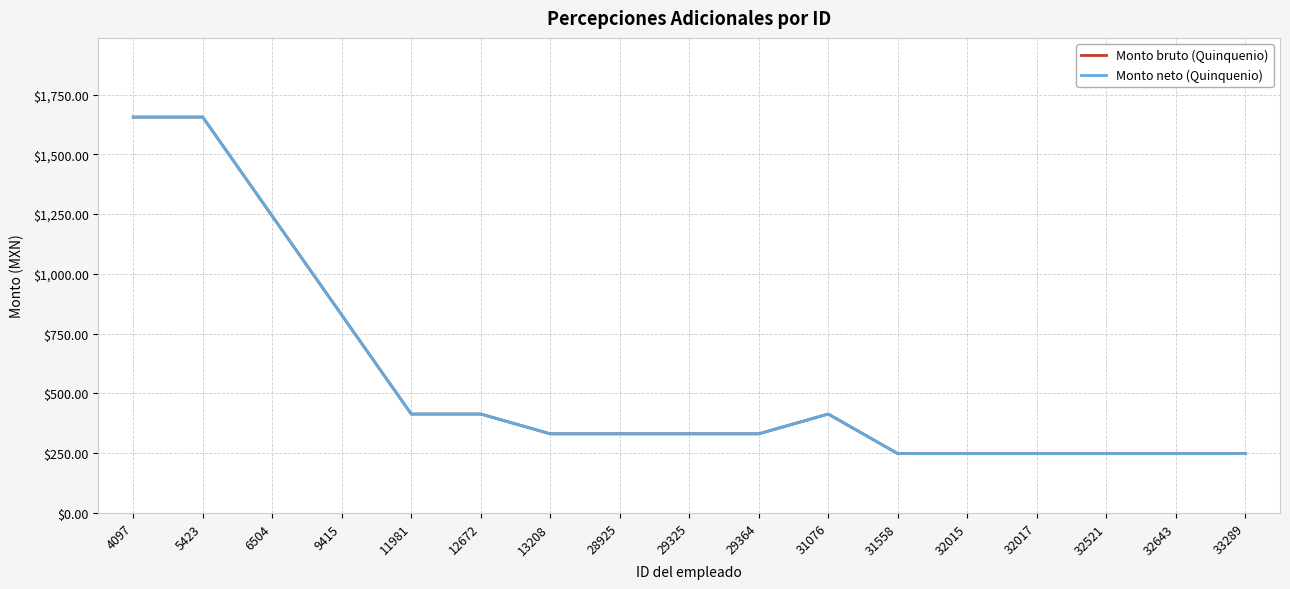

Which series changed the most between 13208 and 29325?

Monto bruto (Quinquenio)